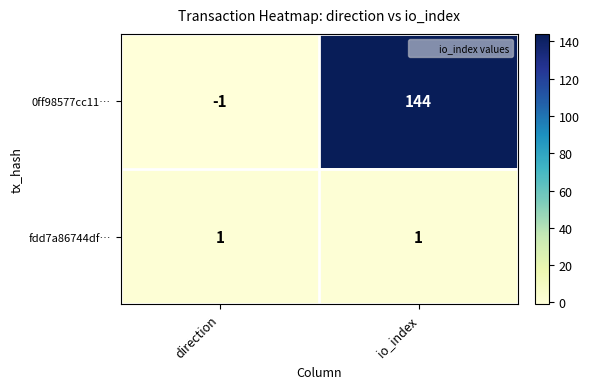

What is the sum of the 0ff98577cc11… values at direction and io_index?

143